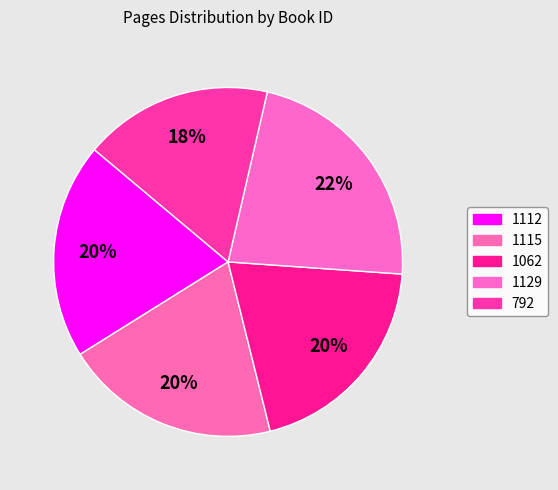

Which slice is the smallest?

792